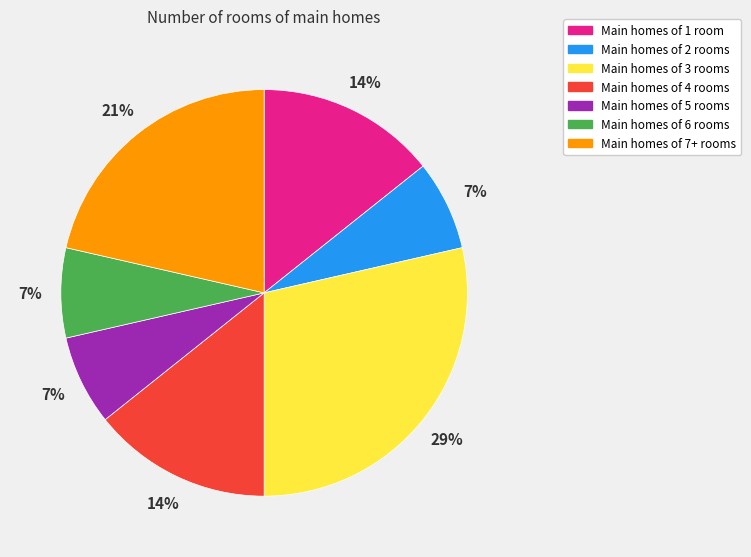

To the nearest percent, what is the average slice percentage?

14%